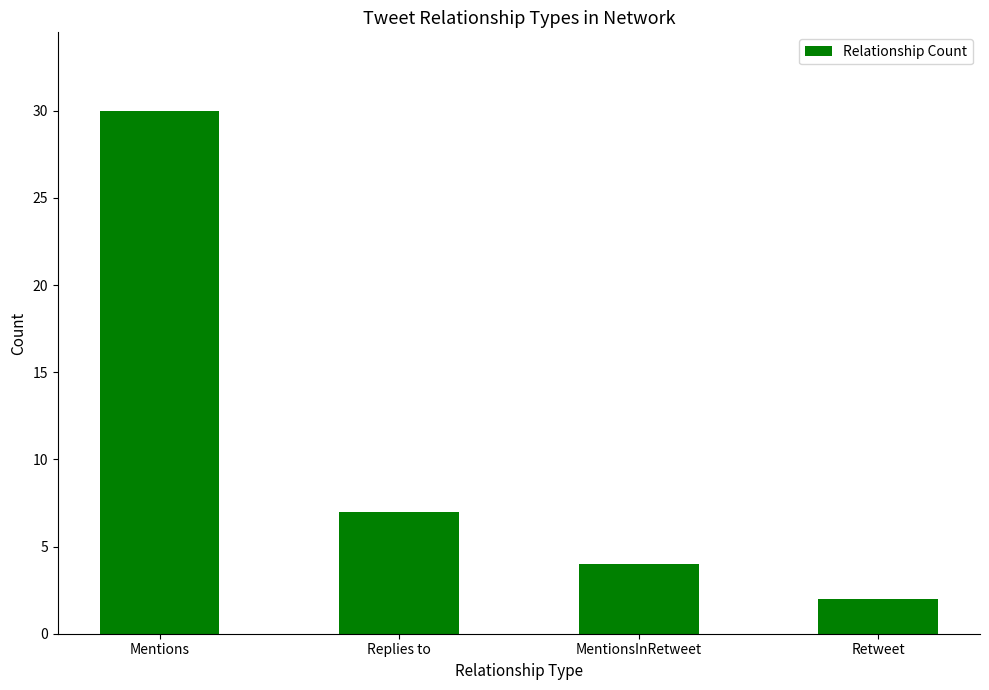

What position from the left is Replies to?

2